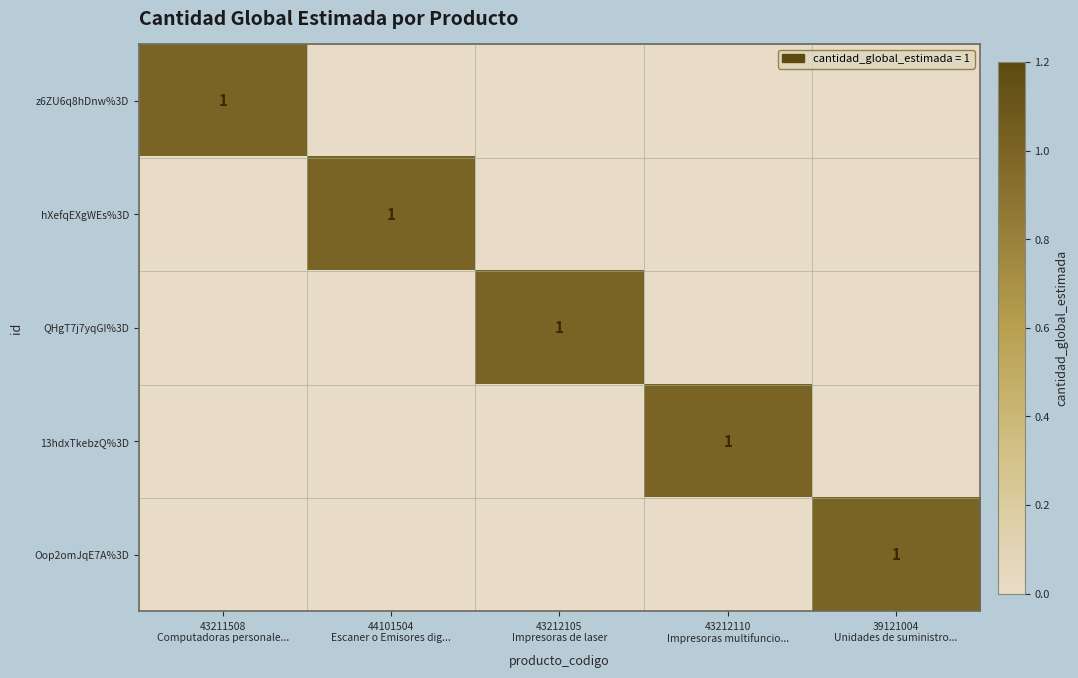

What is the total value across all series at 43212105
Impresoras de laser?

1